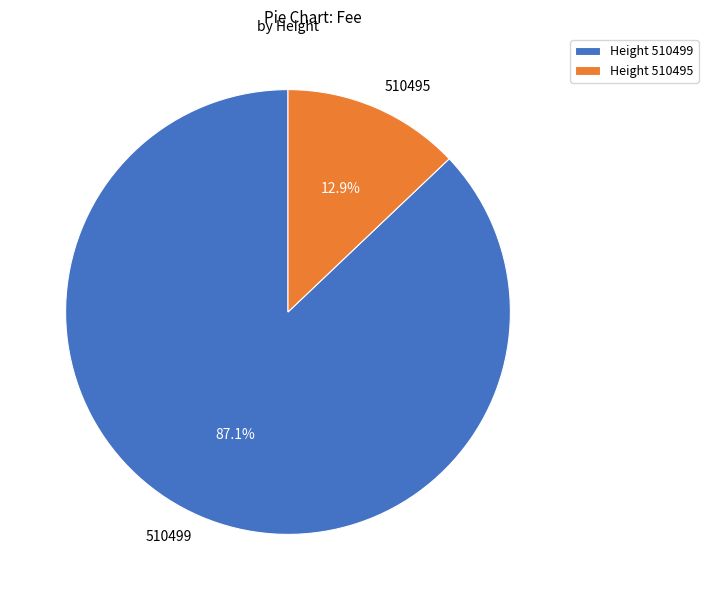

What is the majority slice?

510499